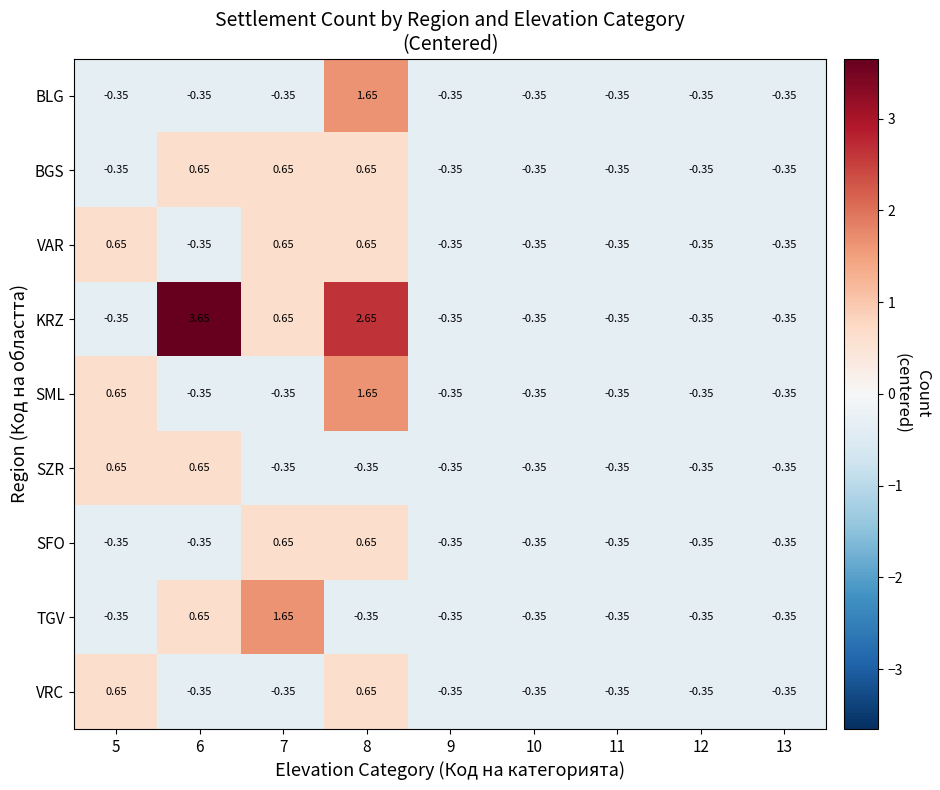

Which series has the largest total across all categories?

KRZ